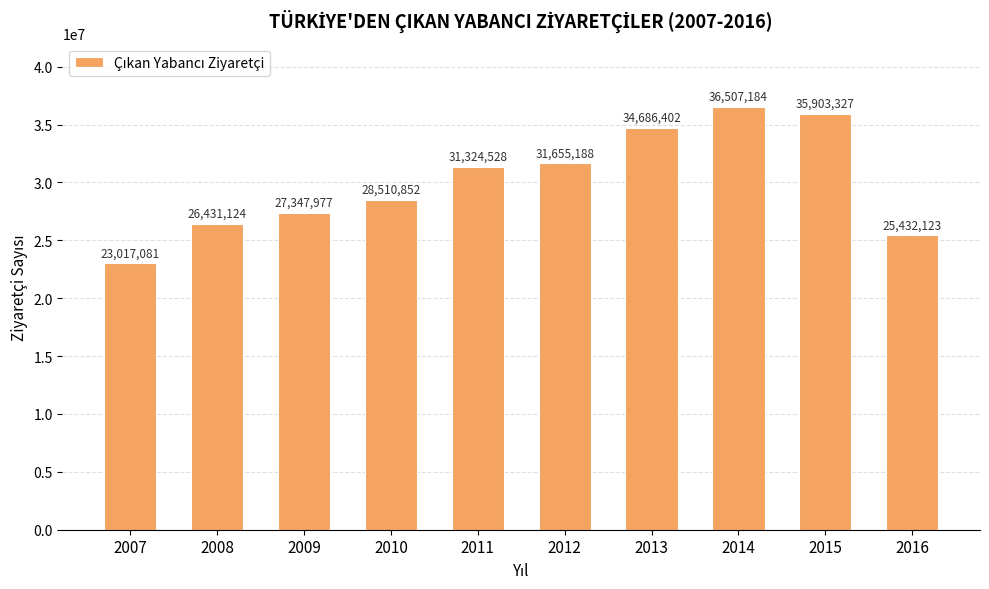

Read the value at 2012, to the nearest 100.

31655200